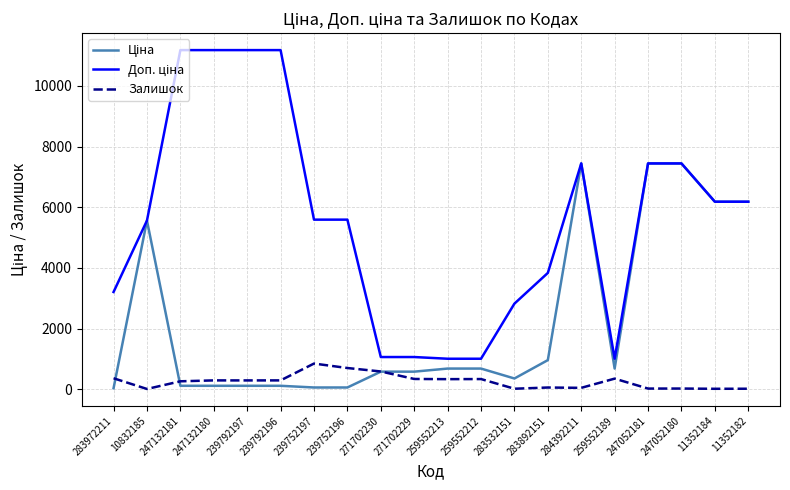

What is the total value across all series at 259552189?

2032.0